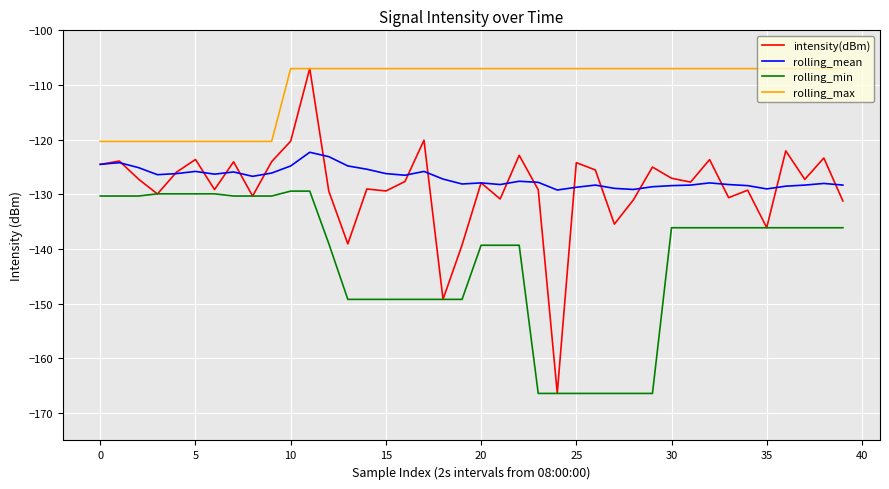

True or false: rolling_max and rolling_mean cross at least once.

False